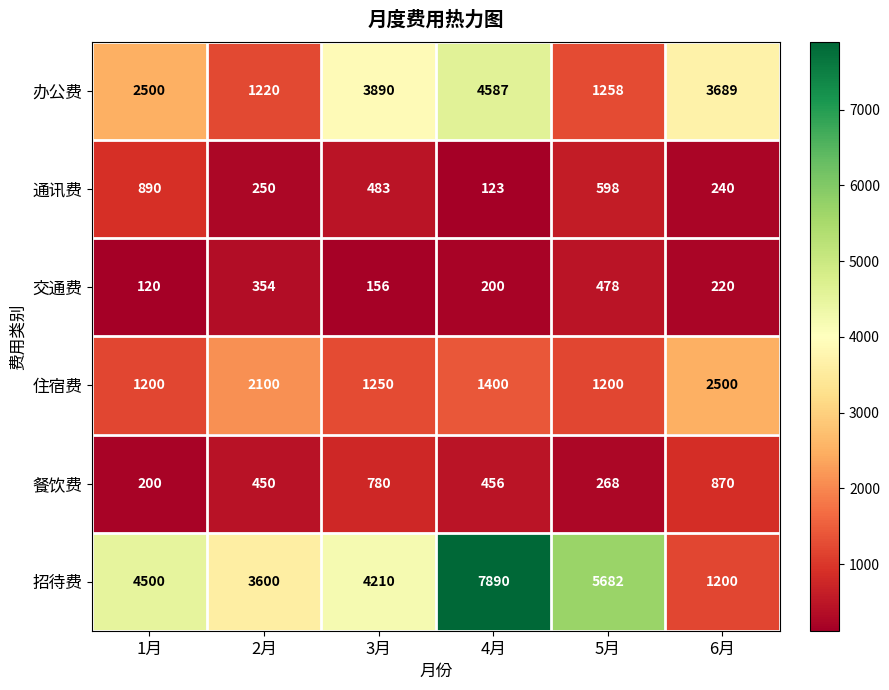

How many categories are shown in the chart?

6